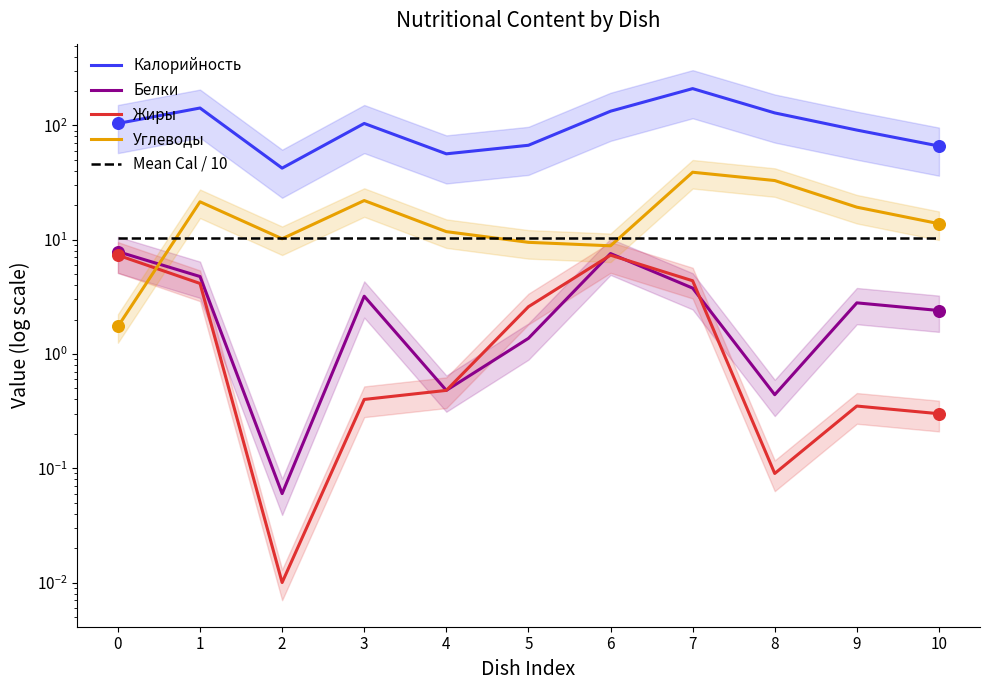

Which series contains the lowest Y value?

Жиры